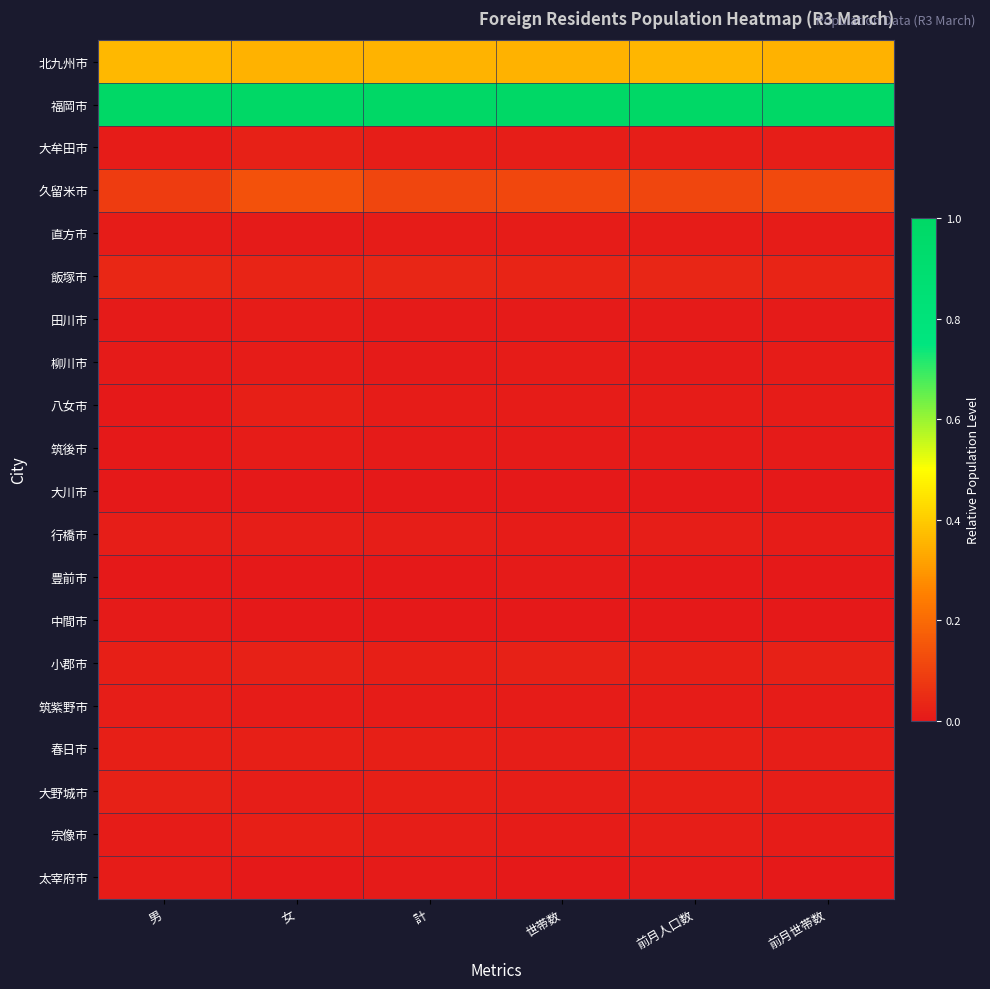

How many data points does each series have?

6